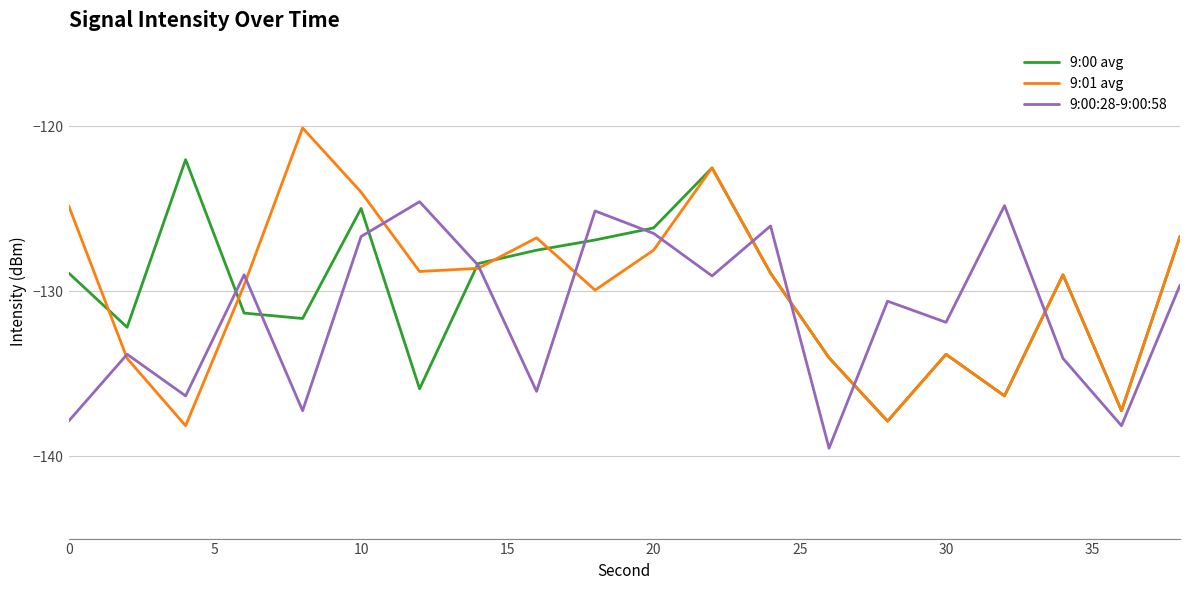

What is the lowest value of the 9:01 avg series?

-138.2